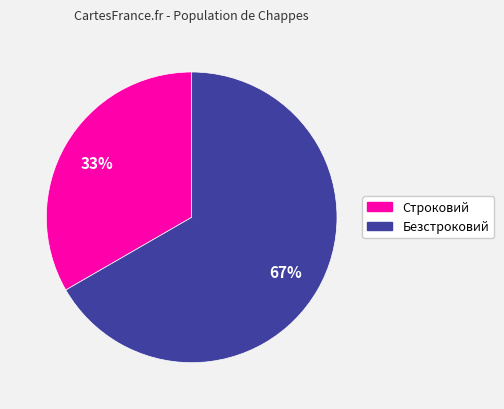

Combined, do Безстроковий and Строковий account for over 50%?

Yes